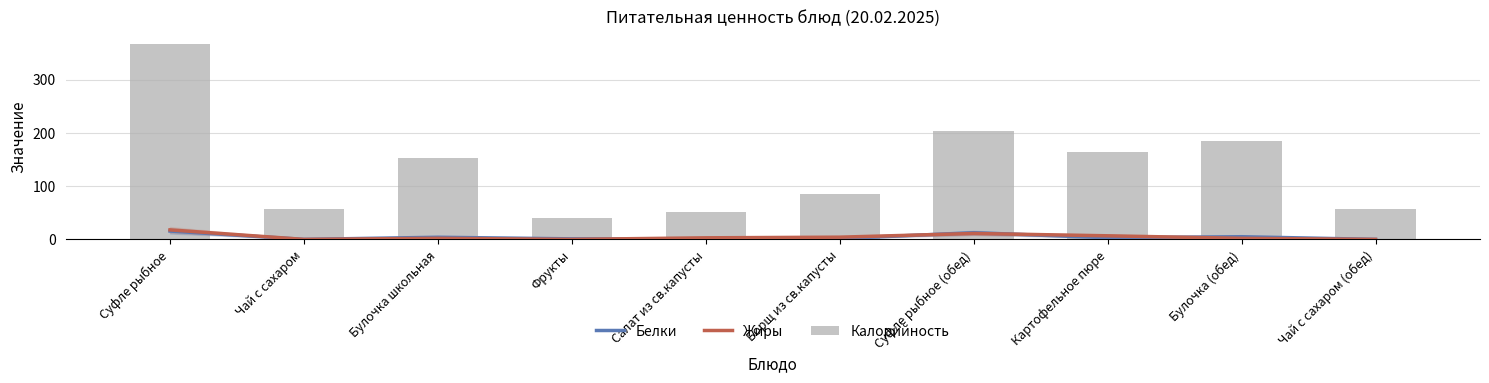

Between Фрукты and Суфле рыбное (обед), which series saw the biggest shift?

Калорийность